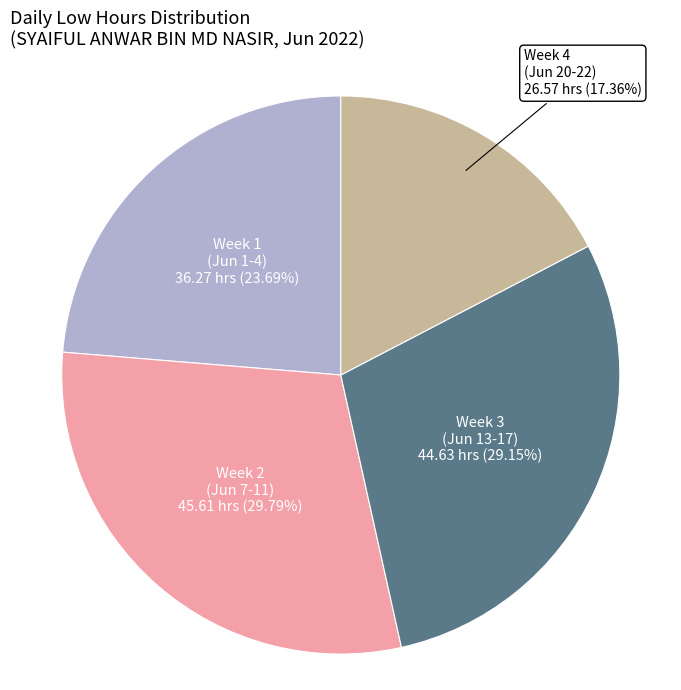

What is the ratio of the value at Week 1 (Jun 1-4) to the value at Week 3 (Jun 13-17)?

0.8